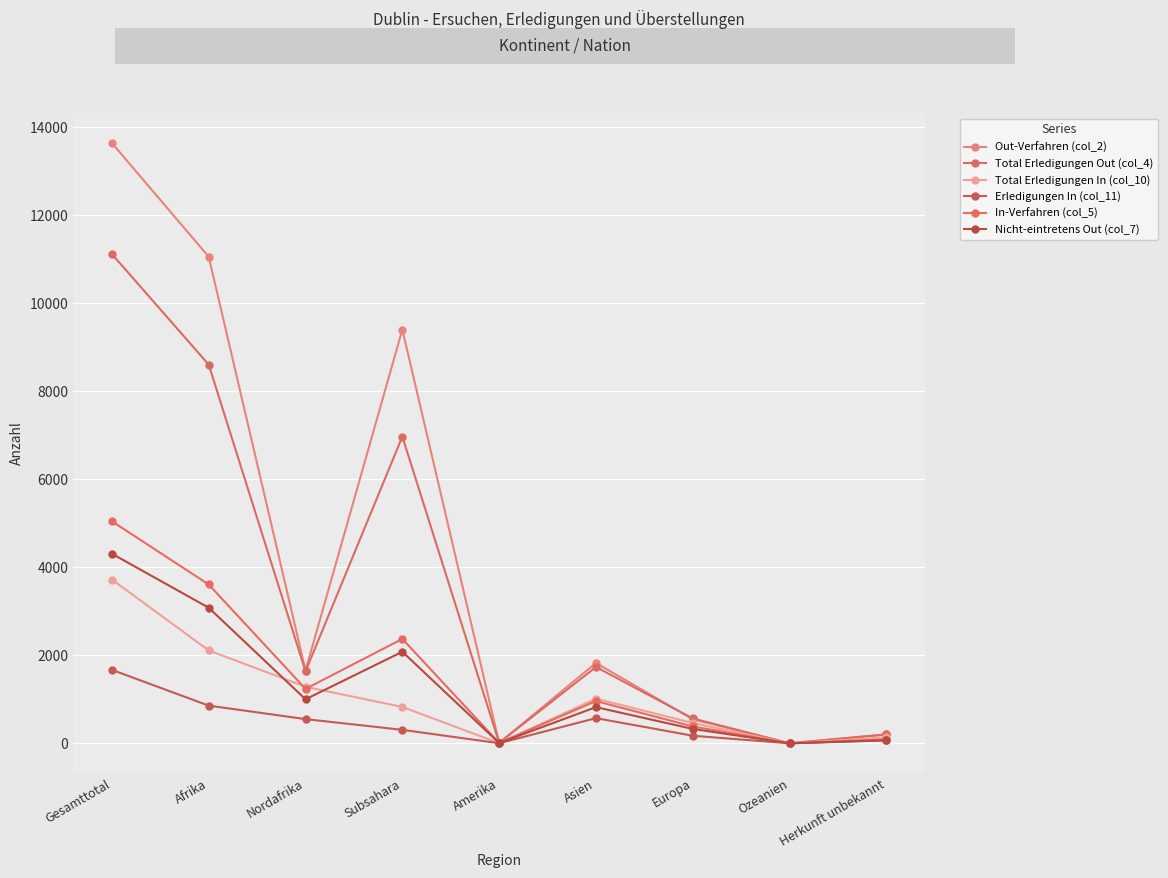

Which series changed the most between Afrika and Ozeanien?

Out-Verfahren (col_2)